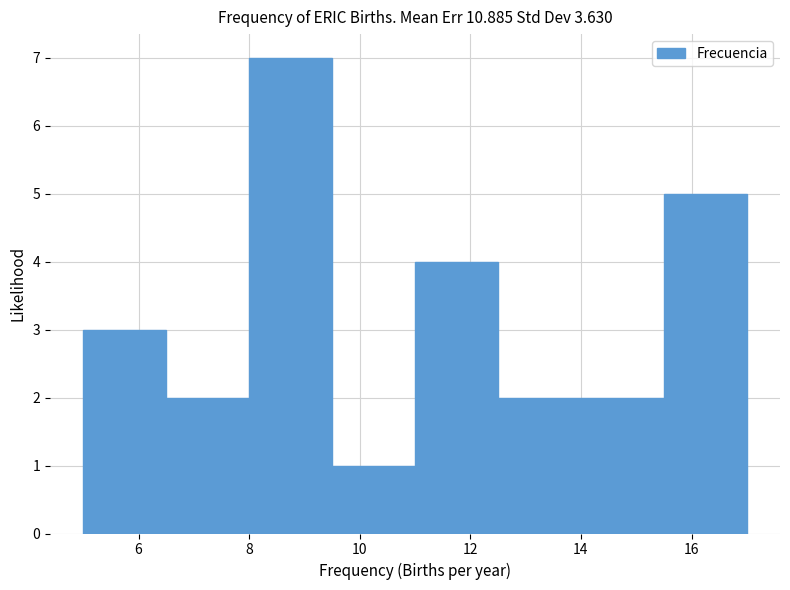

Reading left to right, list every bar in this chart as the range it spans on the x-axis followed by its height. Neither the bar edges nor the heights are printed on the chart, so give them approximately, as read against the axes.

5.0 to 6.5: 3
6.5 to 8.0: 2
8.0 to 9.5: 7
9.5 to 11.0: 1
11.0 to 12.5: 4
12.5 to 14.0: 2
14.0 to 15.5: 2
15.5 to 17.0: 5